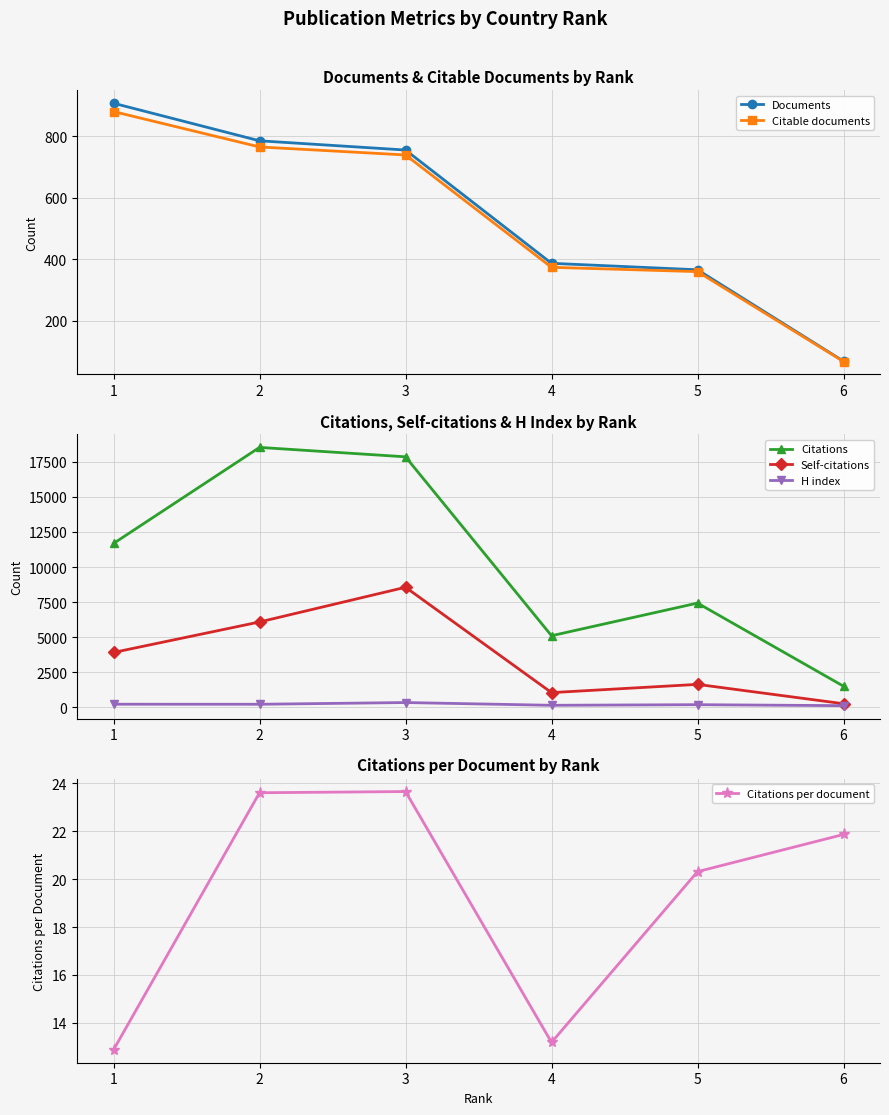

Reading left to right, extract all data points from this chart.

Documents: 907.0	785.0	755.0	387.0	366.0	69.0
Citable documents: 880.0	765.0	739.0	374.0	360.0	68.0
Citations: 11683.0	18528.0	17856.0	5105.0	7432.0	1508.0
Self-citations: 3913.0	6086.0	8559.0	1051.0	1638.0	259.0
H index: 224.0	220.0	343.0	147.0	191.0	121.0
Citations per document: 12.9	23.6	23.6	13.2	20.3	21.9